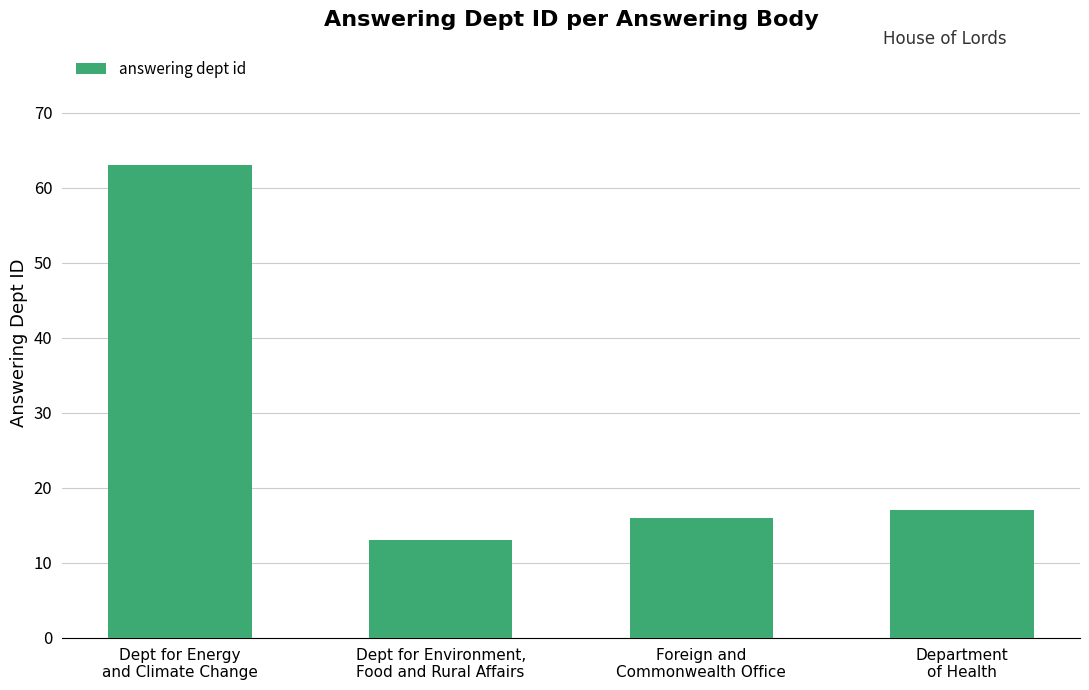

What is the value of the 1st bar from the left?

63